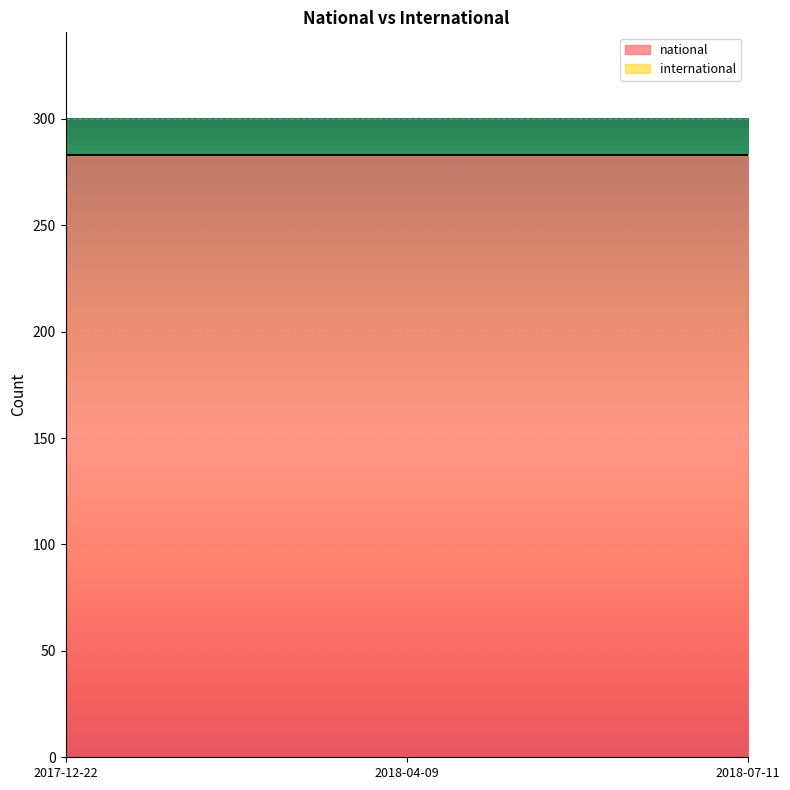

True or false: national has a value of 437 at 2018-04-09.

False